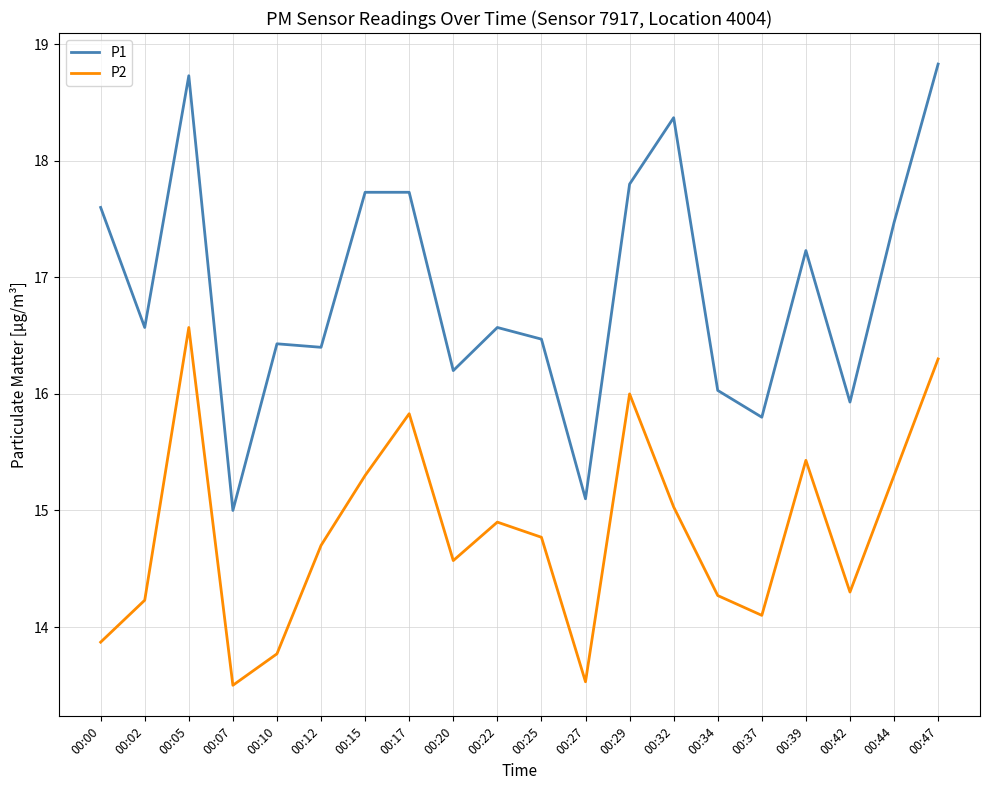

The P2 series shows 24.6 at 00:29. True or false?

False